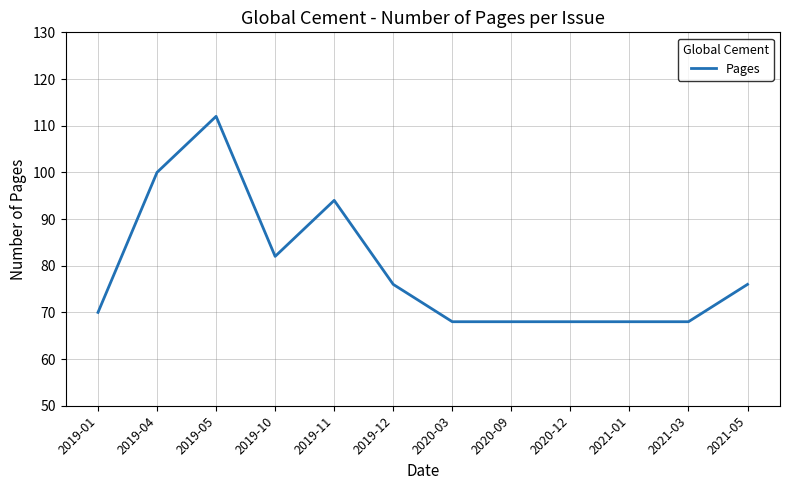

Reading left to right, list all the values displayed in this chart.

2019-01=70	2019-04=100	2019-05=112	2019-10=82	2019-11=94	2019-12=76	2020-03=68	2020-09=68	2020-12=68	2021-01=68	2021-03=68	2021-05=76